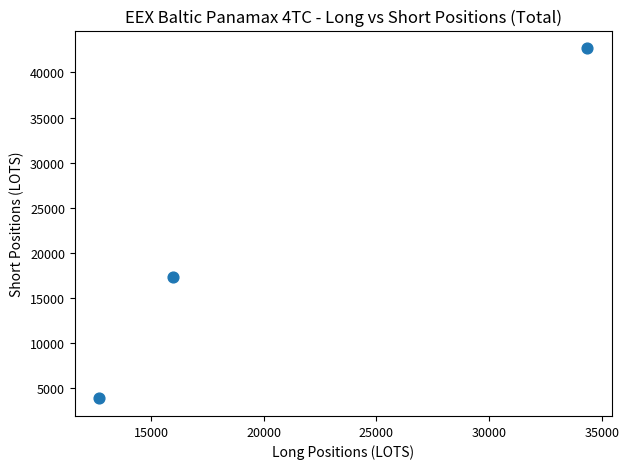

What is the range of X values (max minus min)?

21650.6